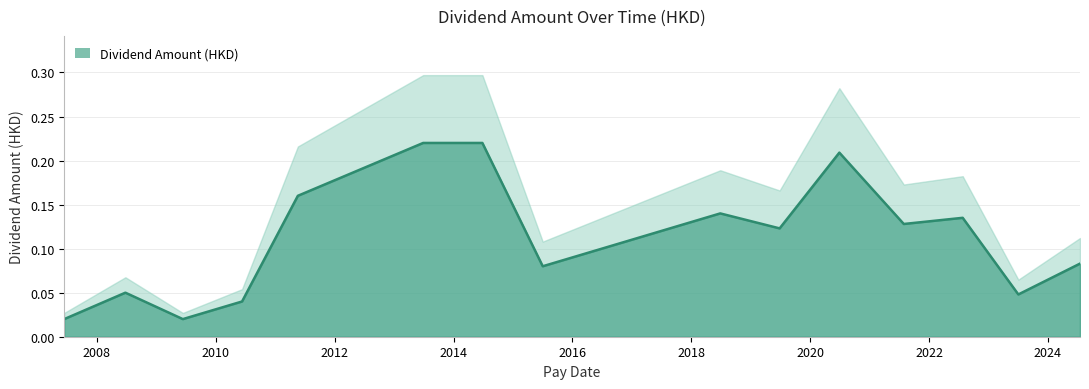

How many lines are shown in the chart?

1